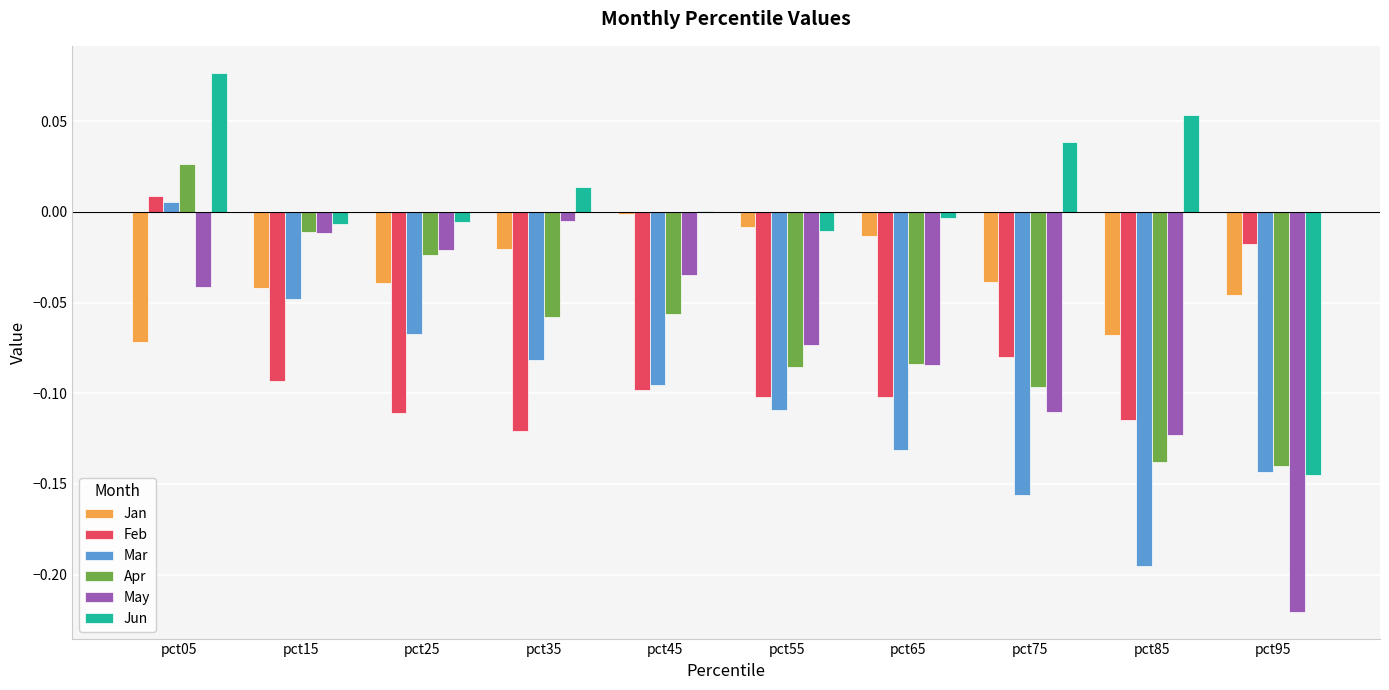

At which category is the sum across all series the highest?

pct05